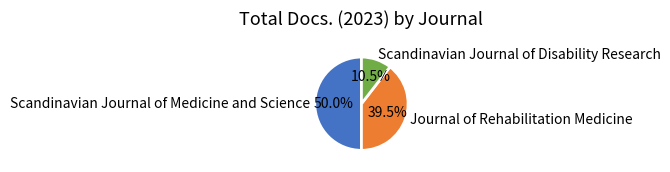

How many slices are in this pie chart?

3